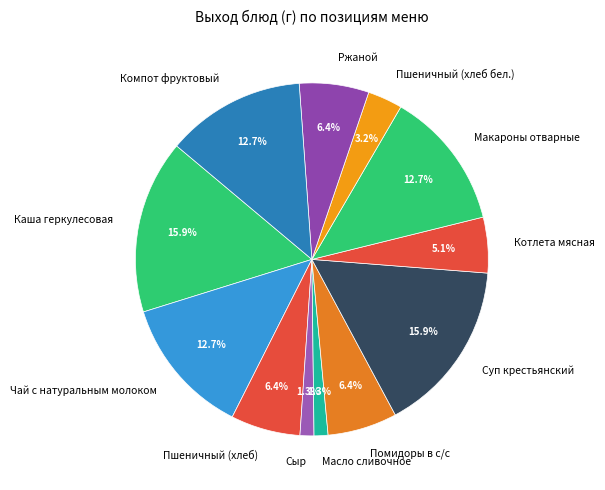

To the nearest percent, what percentage of the pie is Каша геркулесовая?

16%